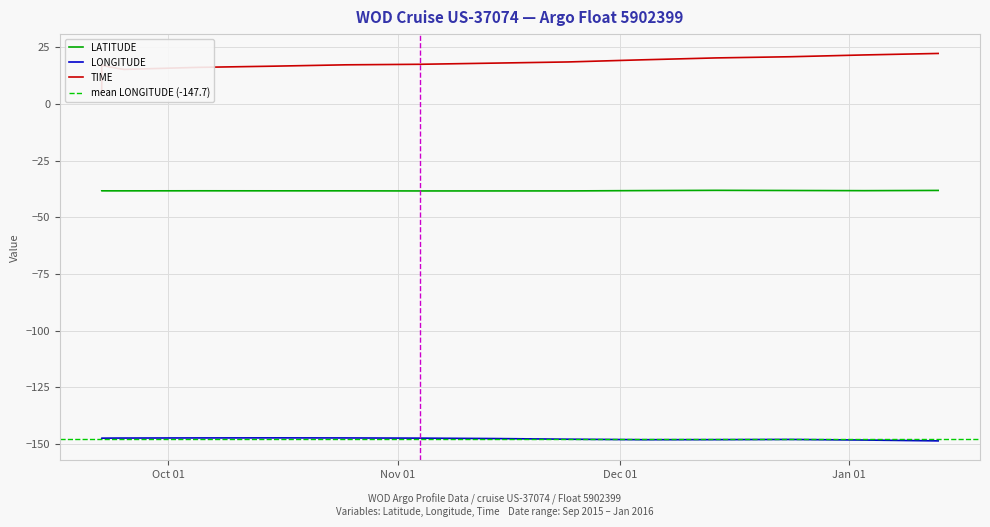

Which series has the largest total across all categories?

TIME